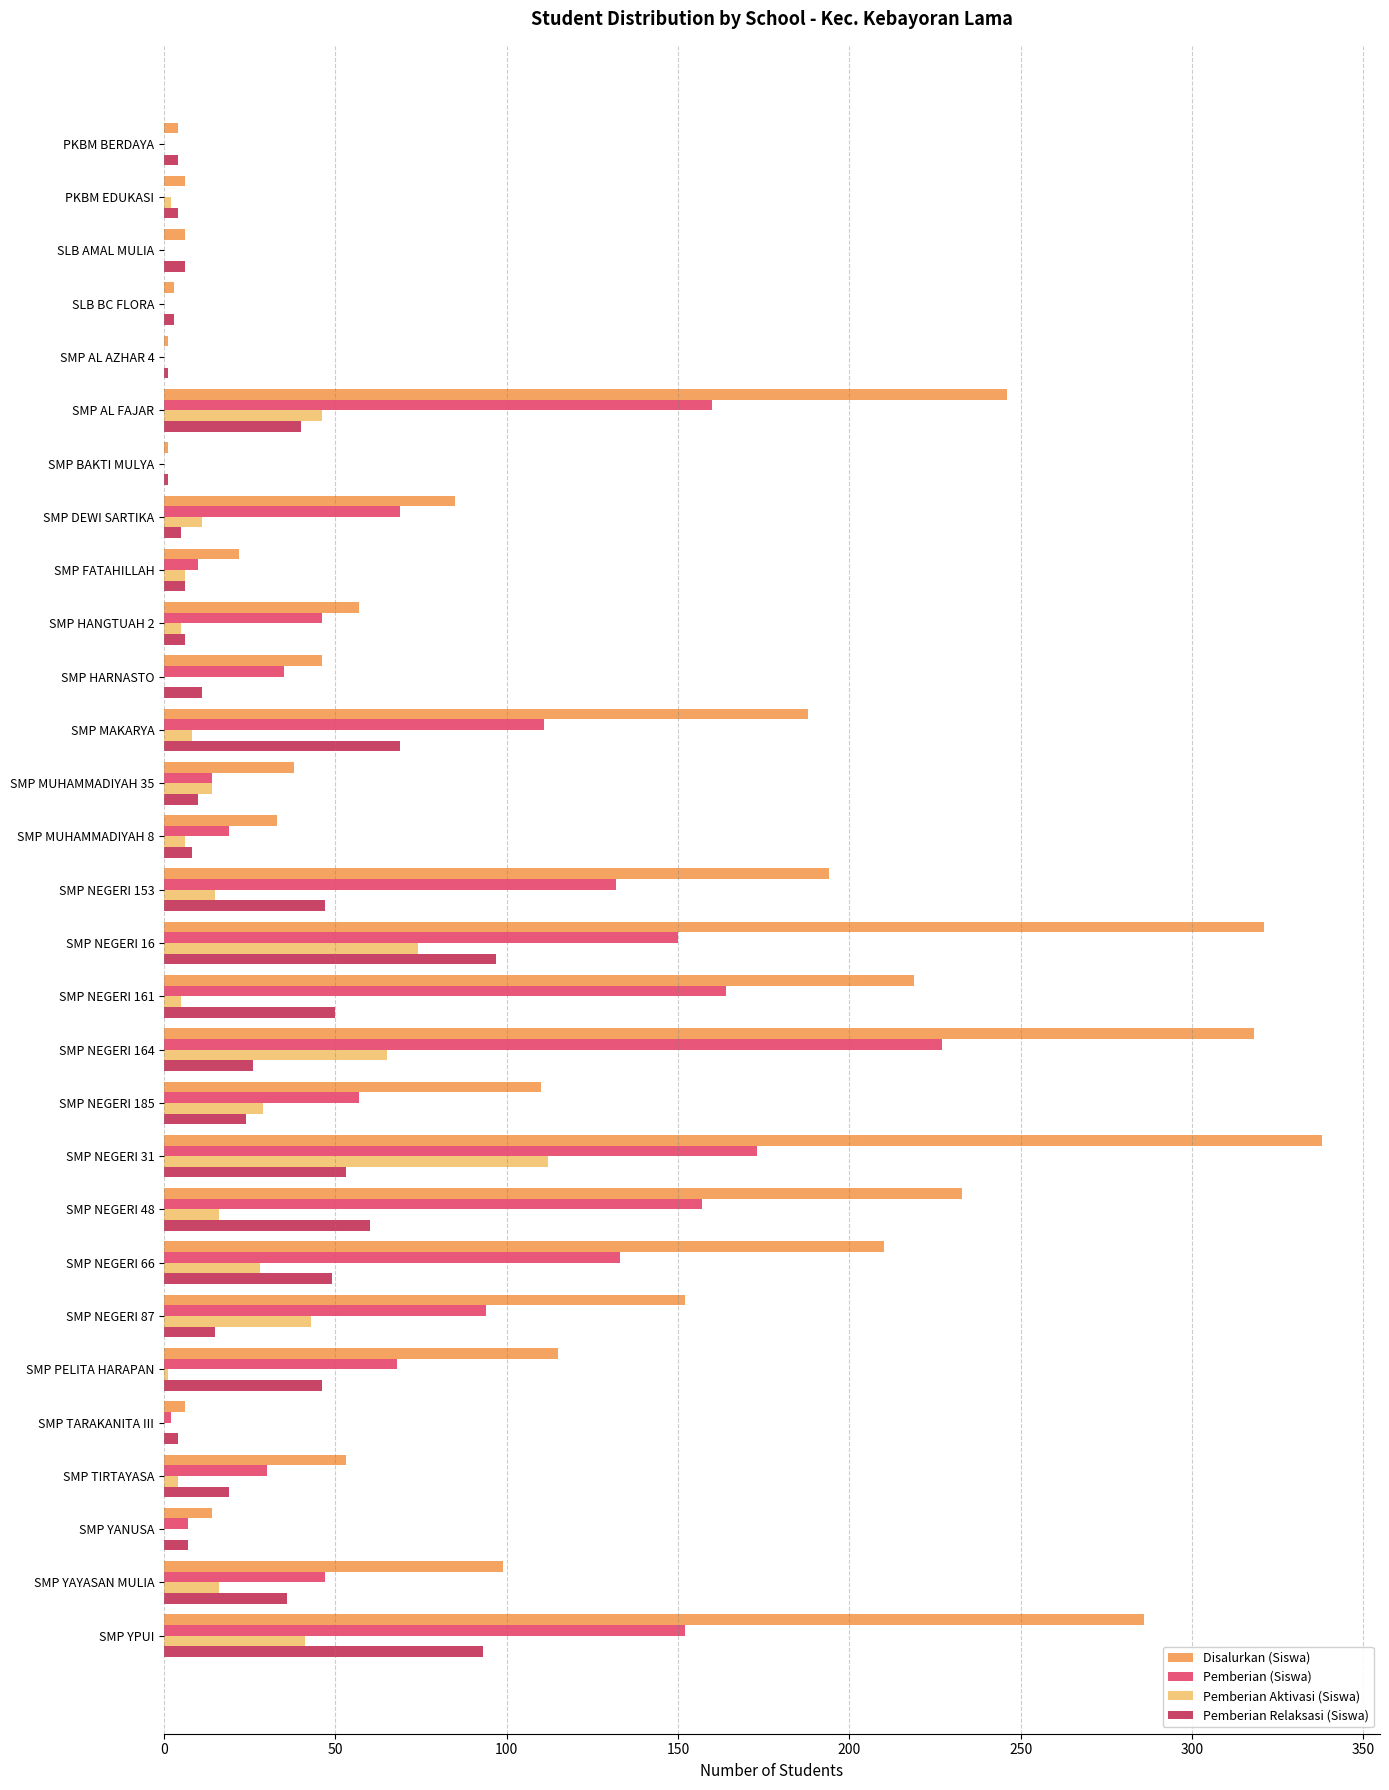

What is the sum of all Pemberian (Siswa) values?

2057